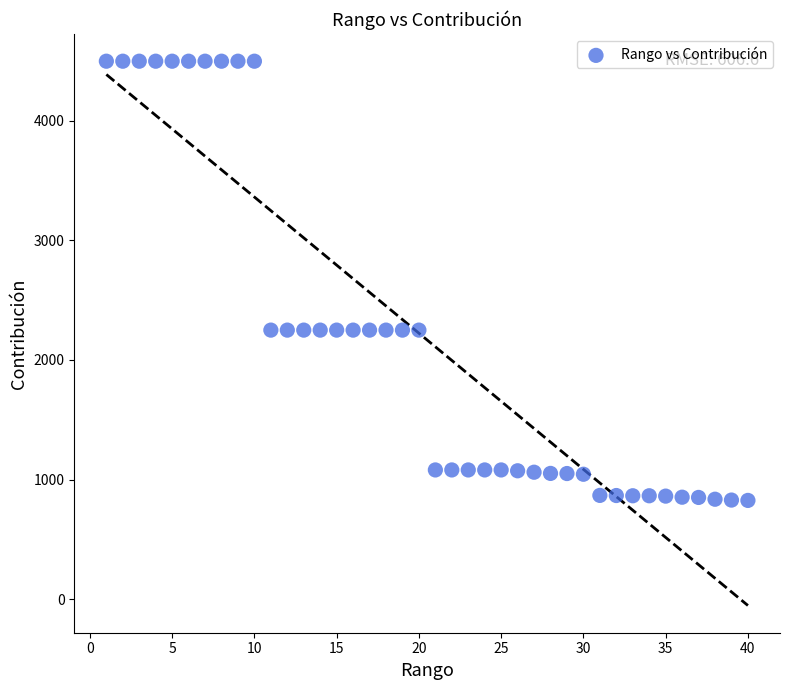

What is the range of Y values (max minus min)?

3675